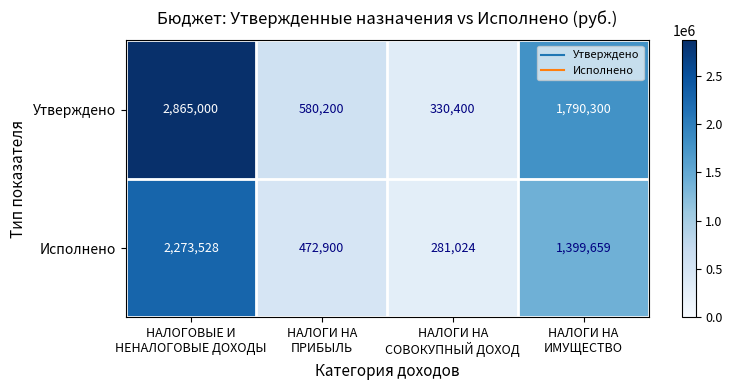

Rank the series by their maximum value, from lowest to highest.

Исполнено, Утверждено